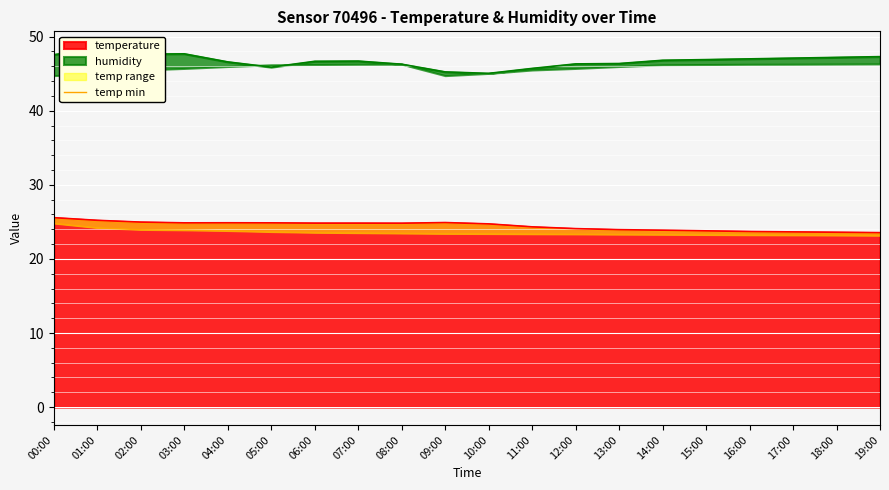

List the labels in order of value, smallest first.

19:00, 18:00, 17:00, 16:00, 15:00, 14:00, 13:00, 12:00, 11:00, 10:00, 09:00, 08:00, 07:00, 06:00, 05:00, 04:00, 03:00, 02:00, 01:00, 00:00